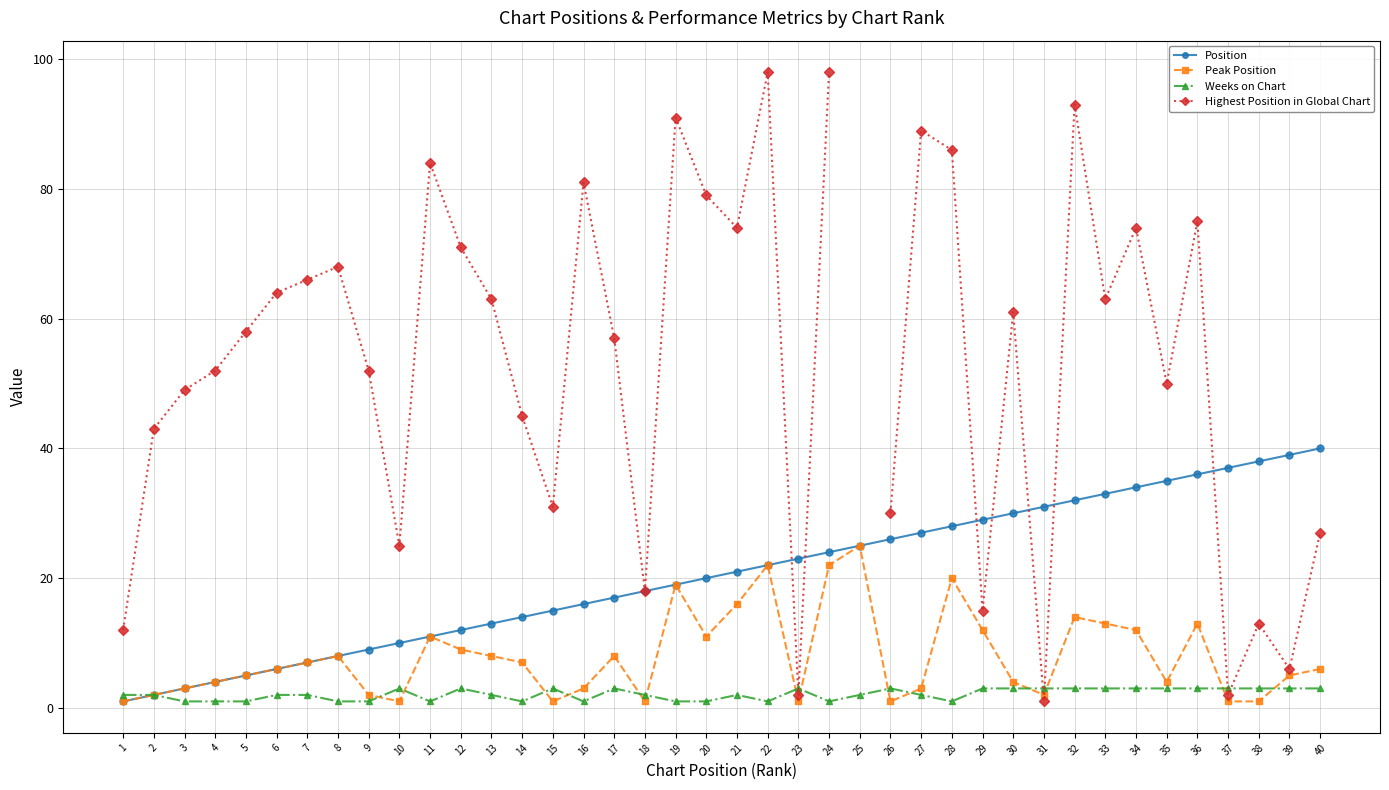

At how many categories does at least one series exceed 1?

40